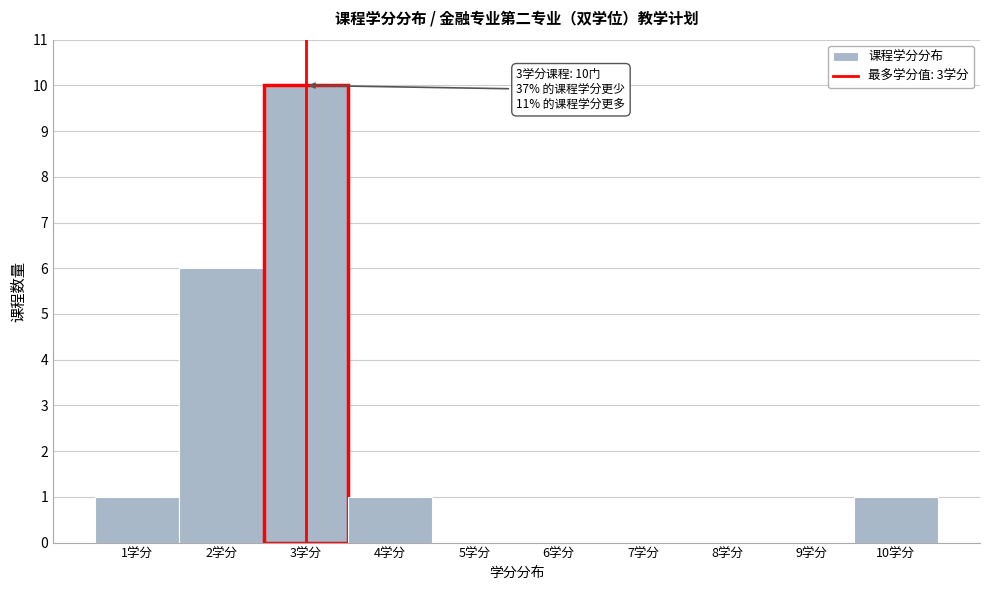

Which range on the x-axis has the tallest bar?

2.5 to 3.5